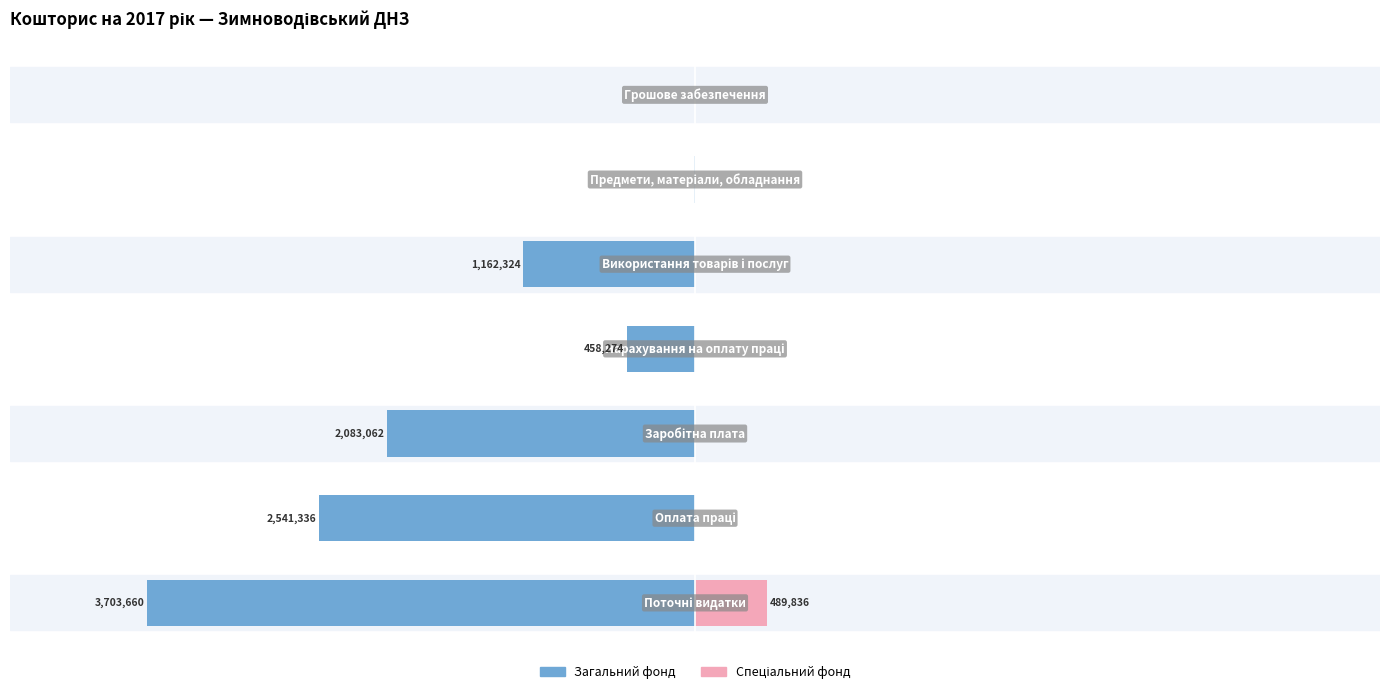

At 1, list the series in order from largest to smallest.

Спеціальний фонд, Загальний фонд